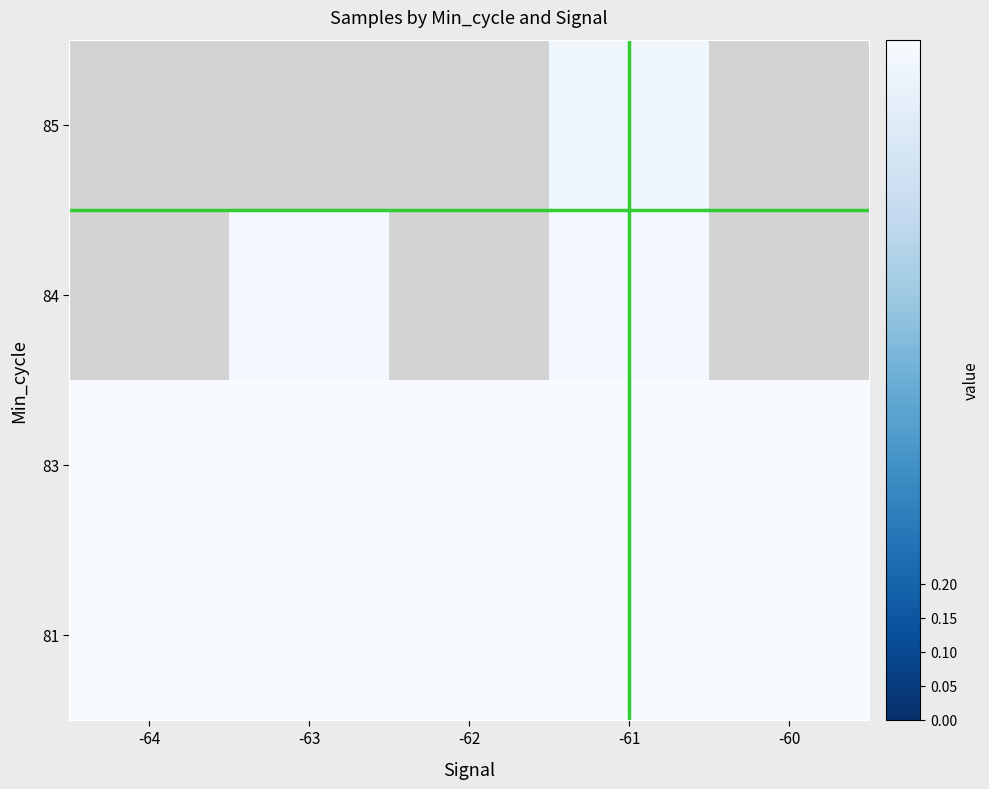

Rank the series by their average value, from highest to lowest.

83, 84, 85, 81